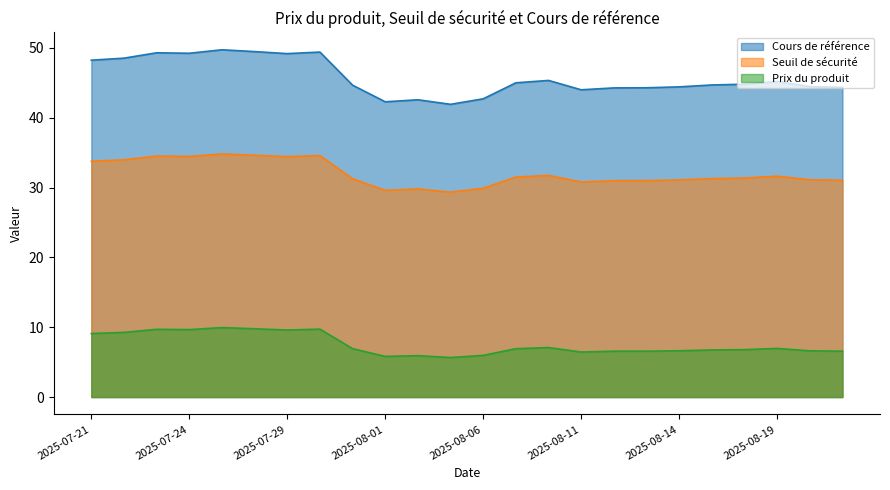

What is the difference between the second highest and second lowest values in the Seuil de sécurité series?

5.0